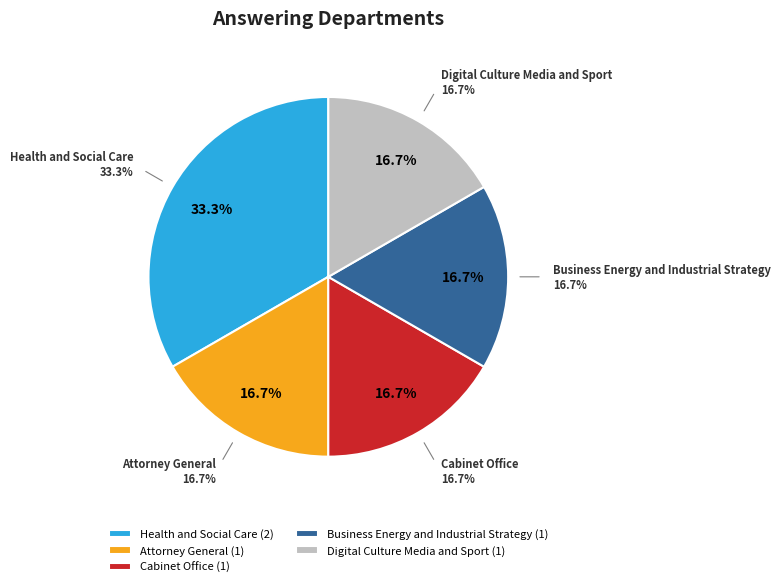

Is there a majority slice in this chart?

No